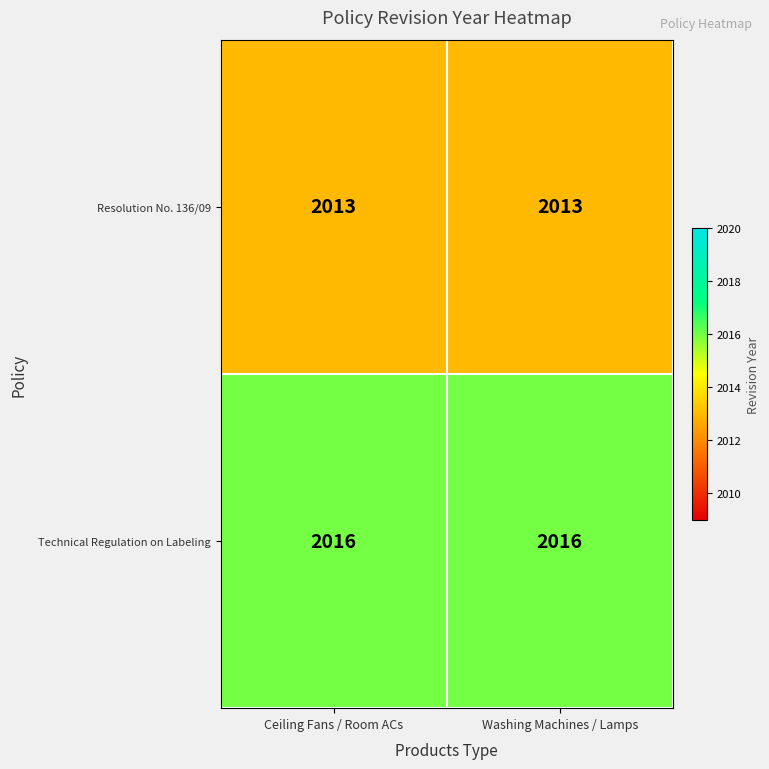

What is the difference between the highest and lowest values at Washing Machines / Lamps?

3